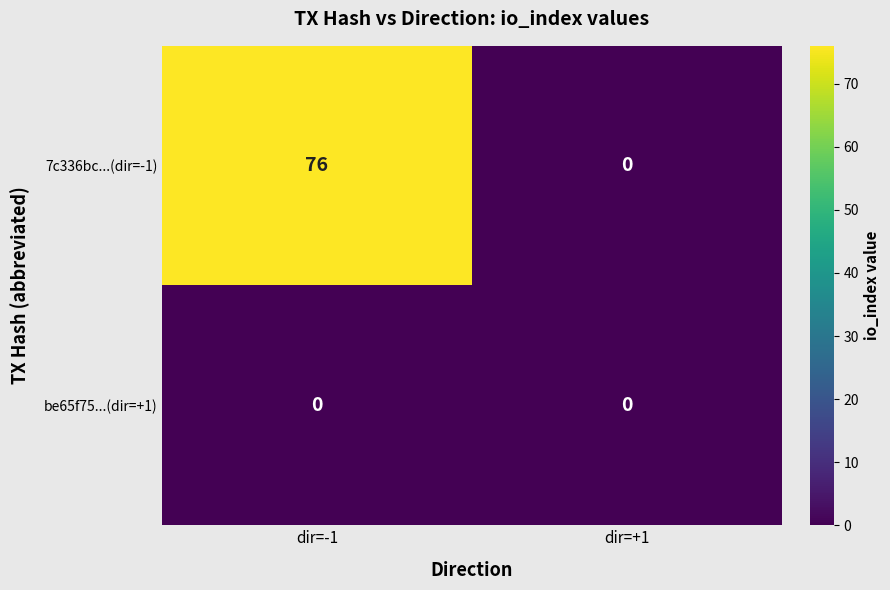

Which series has the largest range (max minus min)?

7c336bc...(dir=-1)